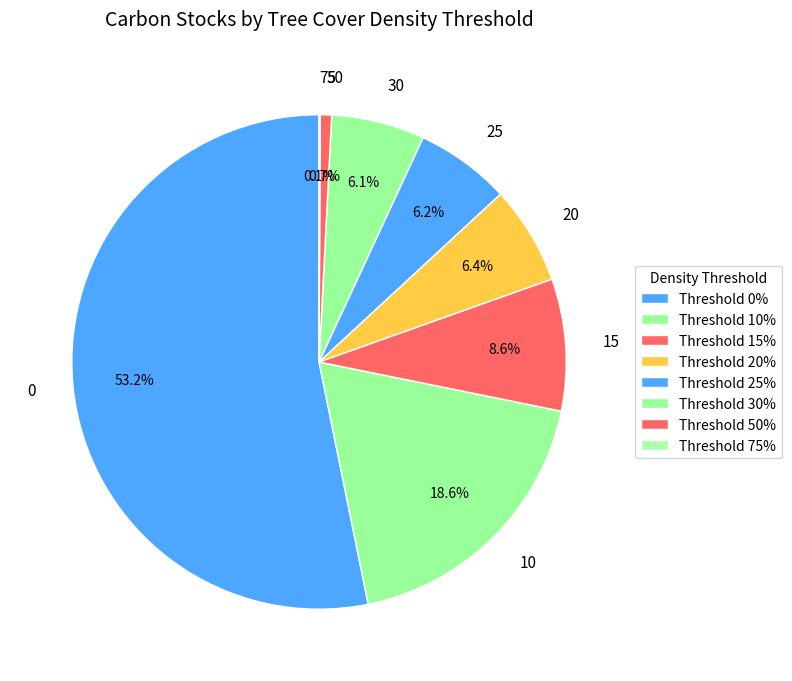

Does 50 represent more than half of the total?

No